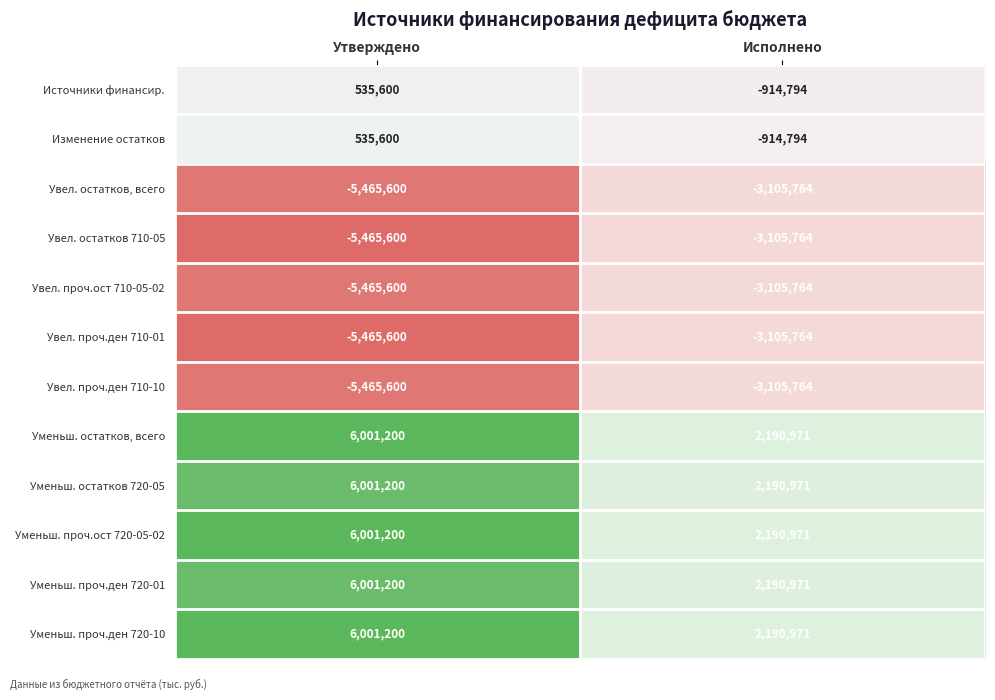

Which label corresponds to the smallest value in the chart?

Утверждено